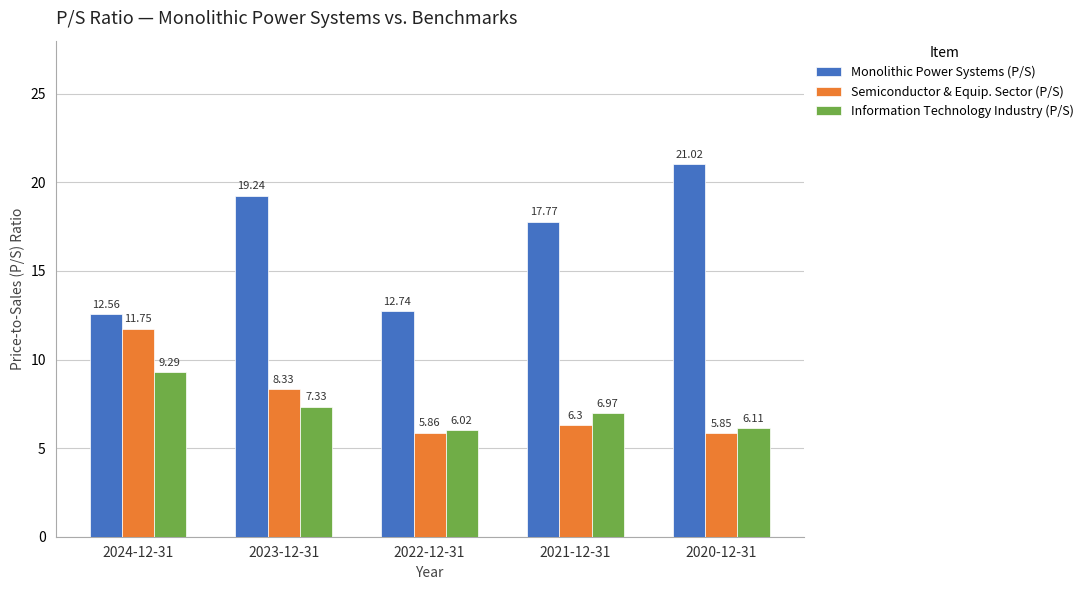

What is the label of the 4th bar from the right?

2023-12-31